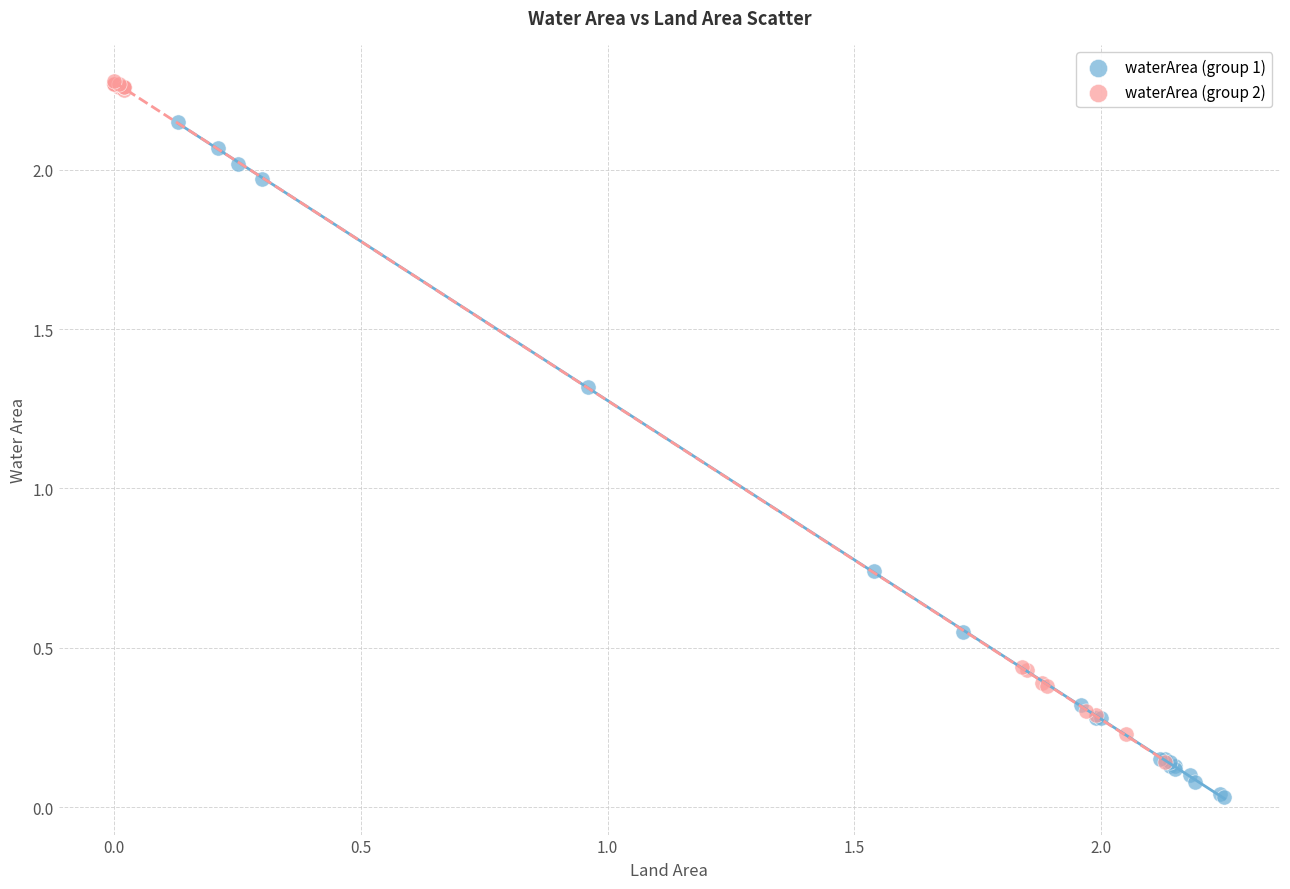

Which series reaches the minimum Y coordinate?

waterArea (group 1)